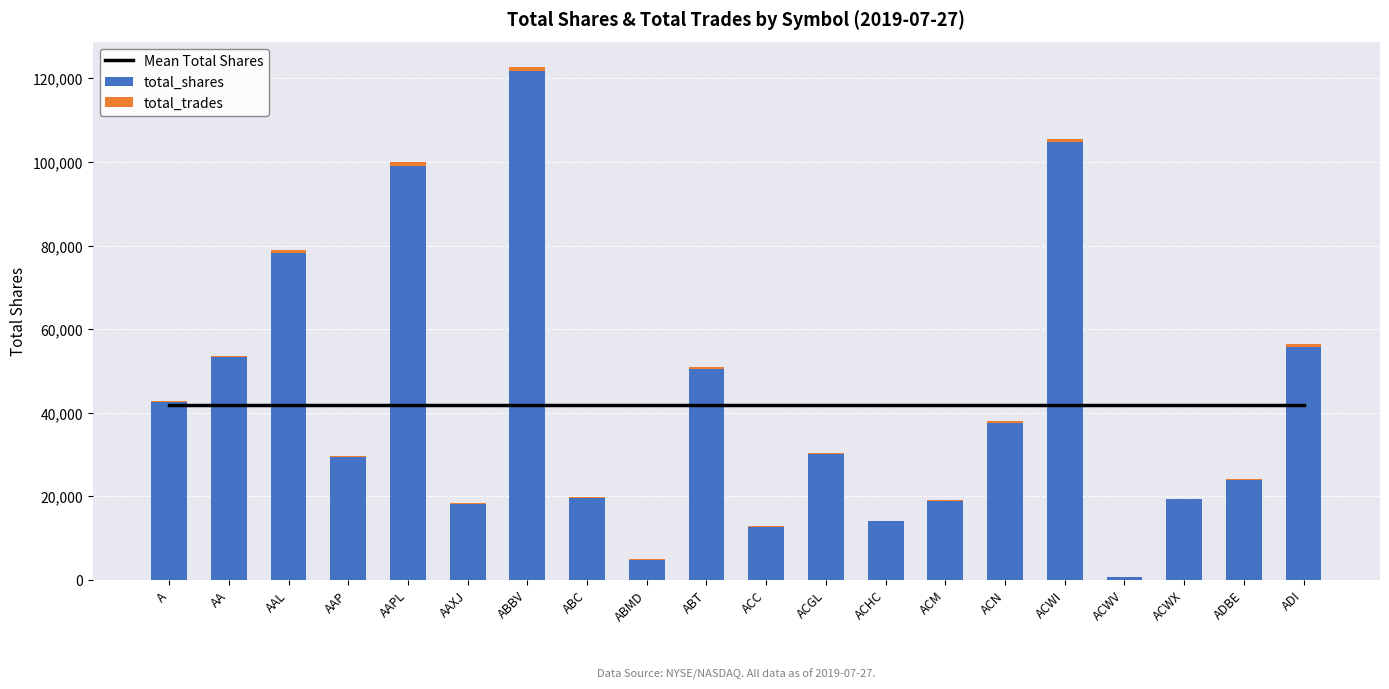

What is the average value of the Mean Total Shares series?

41739.9